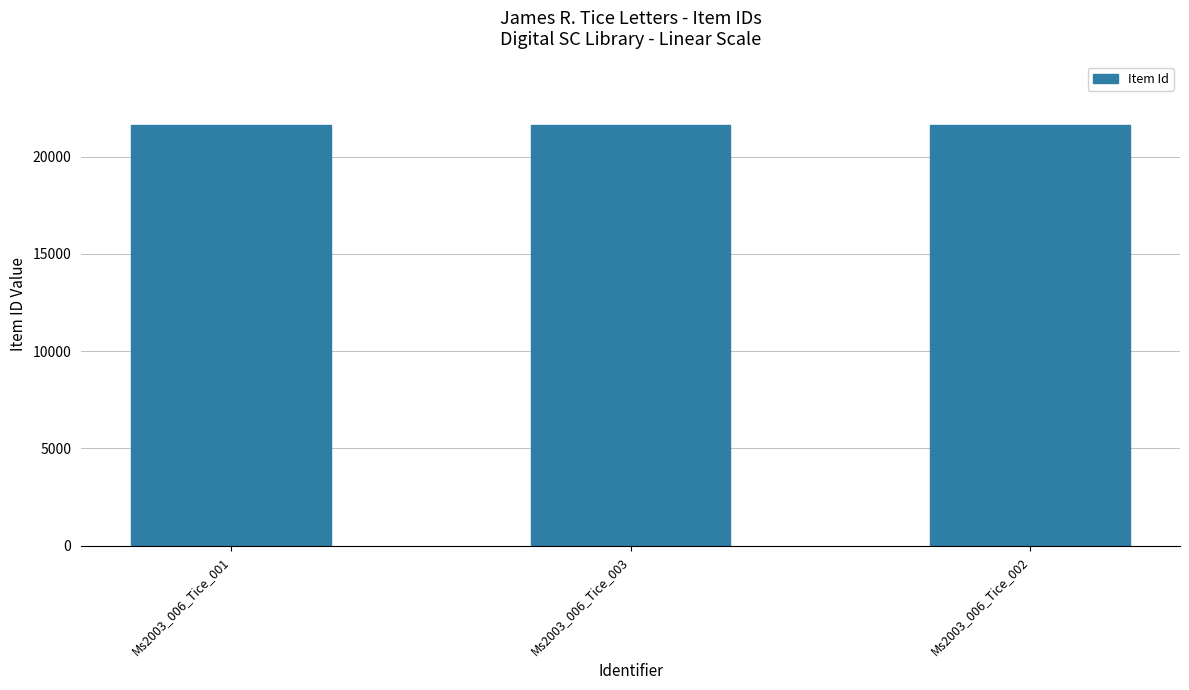

What is the difference between the values at Ms2003_006_Tice_002 and Ms2003_006_Tice_003?

1